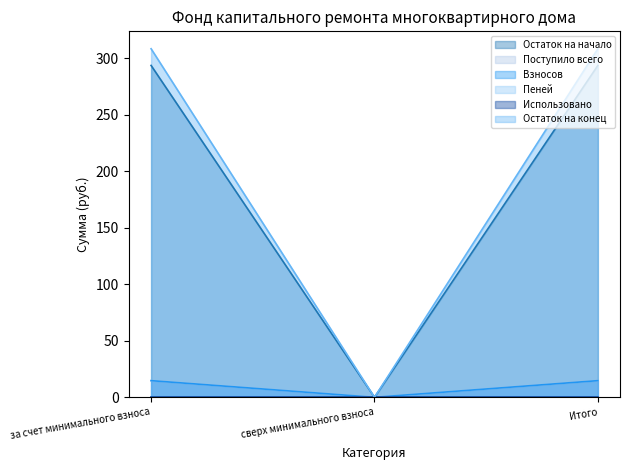

How many values in the Остаток на конец series exceed 0?

2